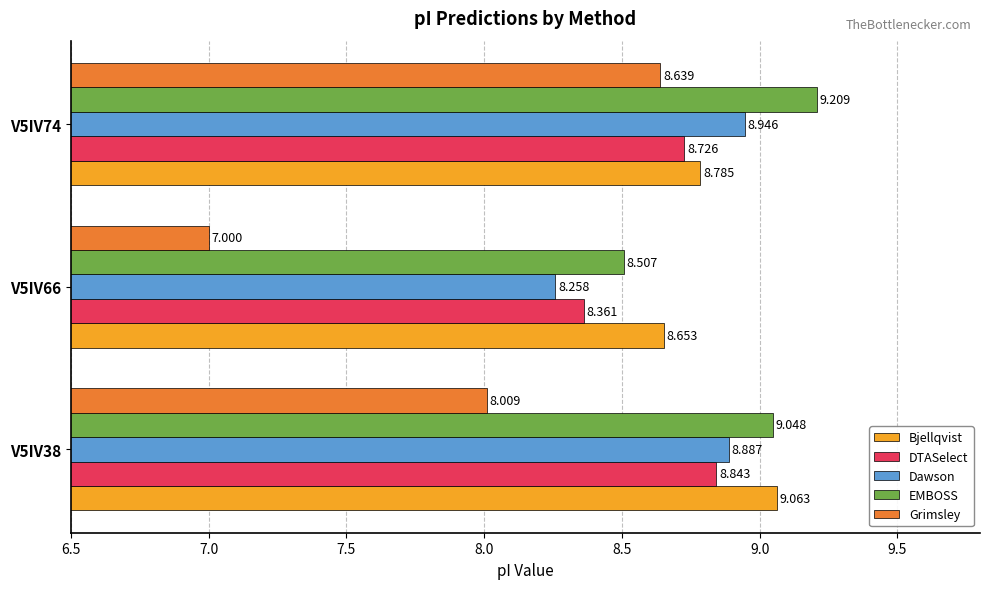

Rank the series by their maximum value, from highest to lowest.

EMBOSS, Bjellqvist, Dawson, DTASelect, Grimsley